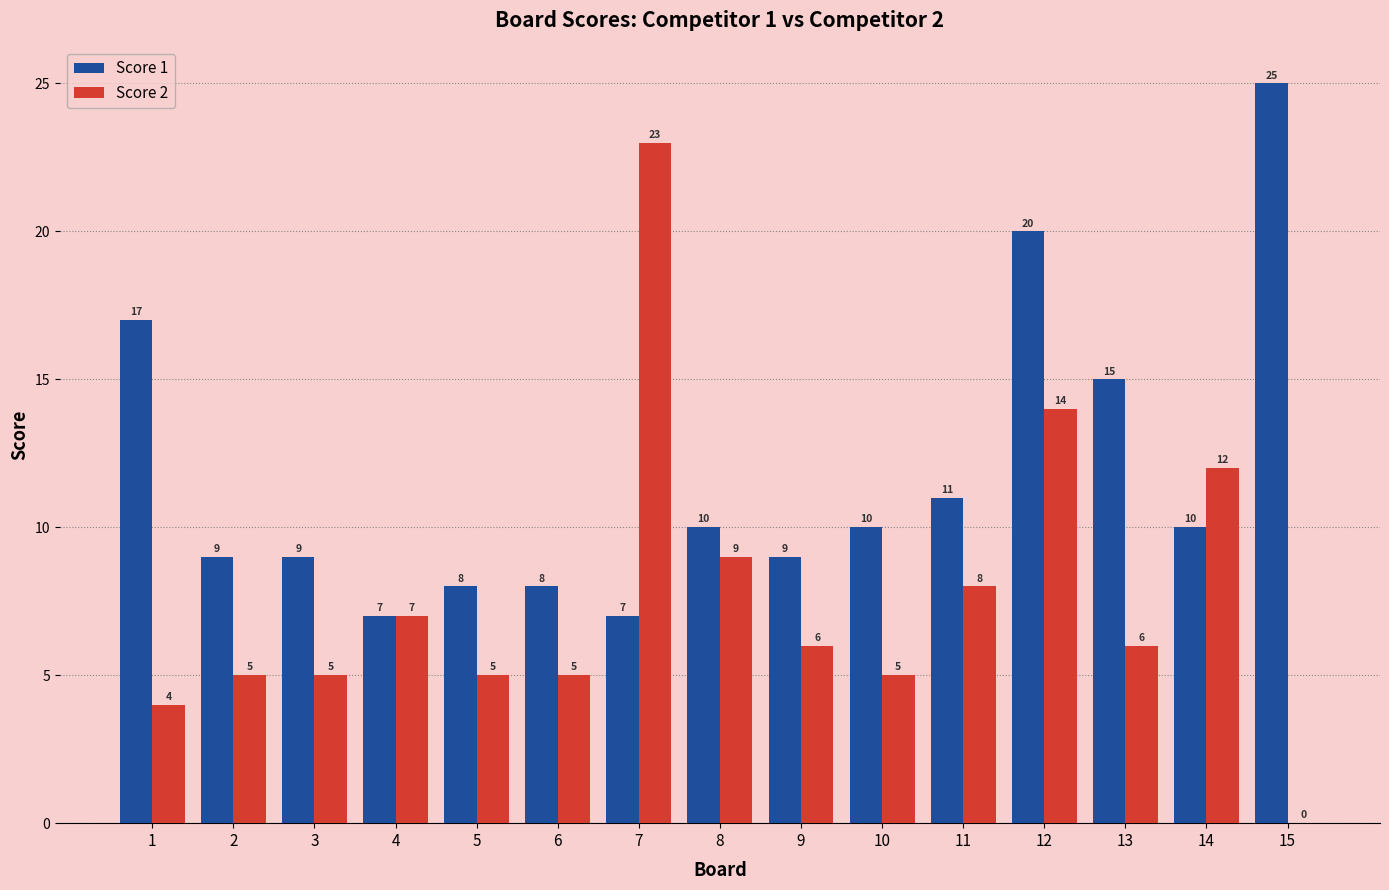

Reading left to right, list all the values displayed in this chart.

Score 1: 17	9	9	7	8	8	7	10	9	10	11	20	15	10	25
Score 2: 4	5	5	7	5	5	23	9	6	5	8	14	6	12	0